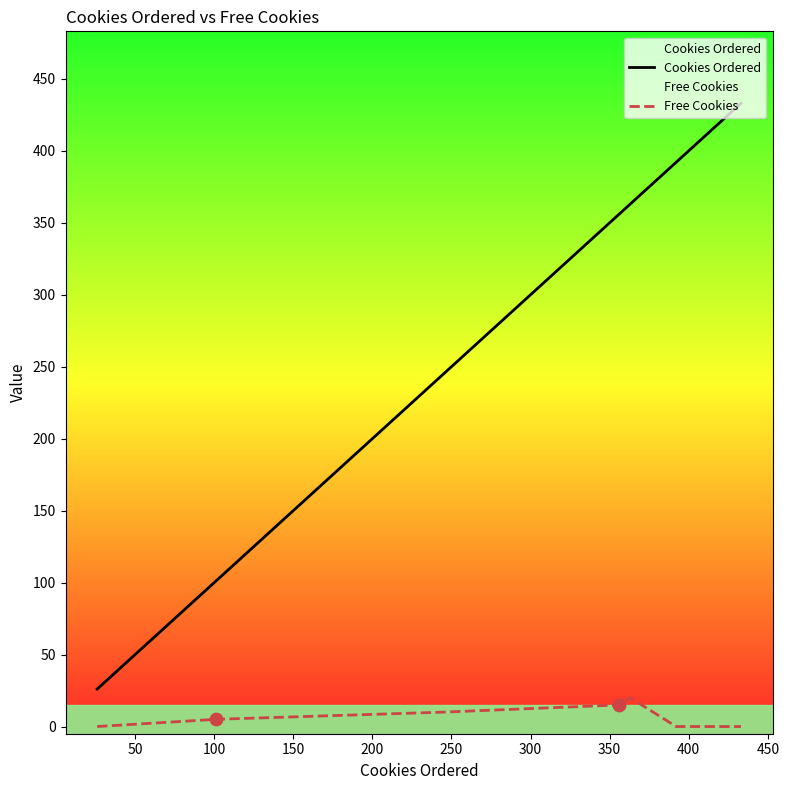

At how many categories does at least one series exceed 191?

5